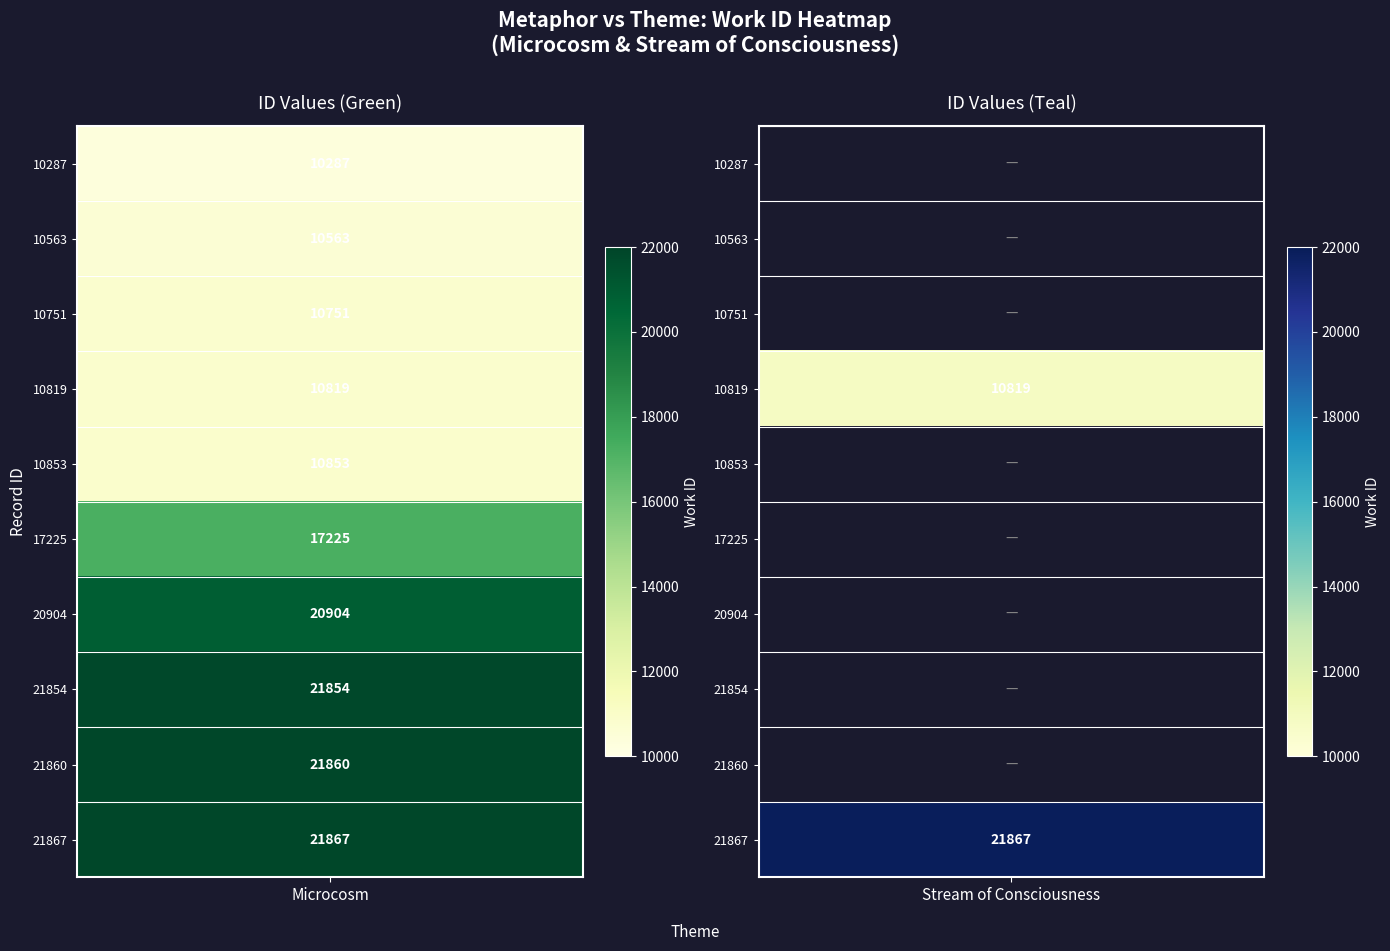

At how many categories does at least one series exceed 12472?

5